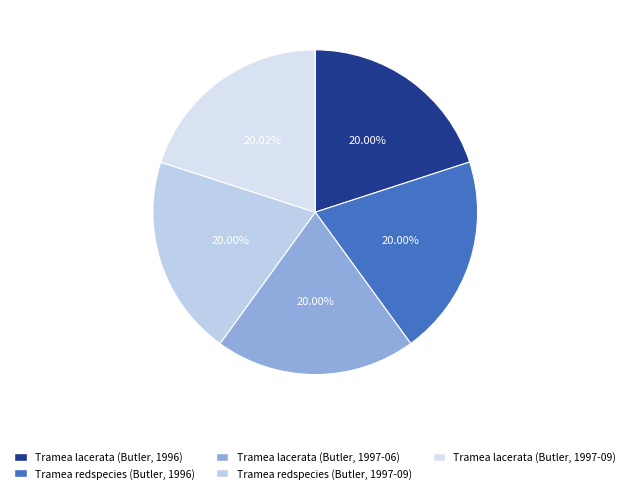

Is it true that Tramea lacerata (Butler, 1996) is 7% of the pie?

False